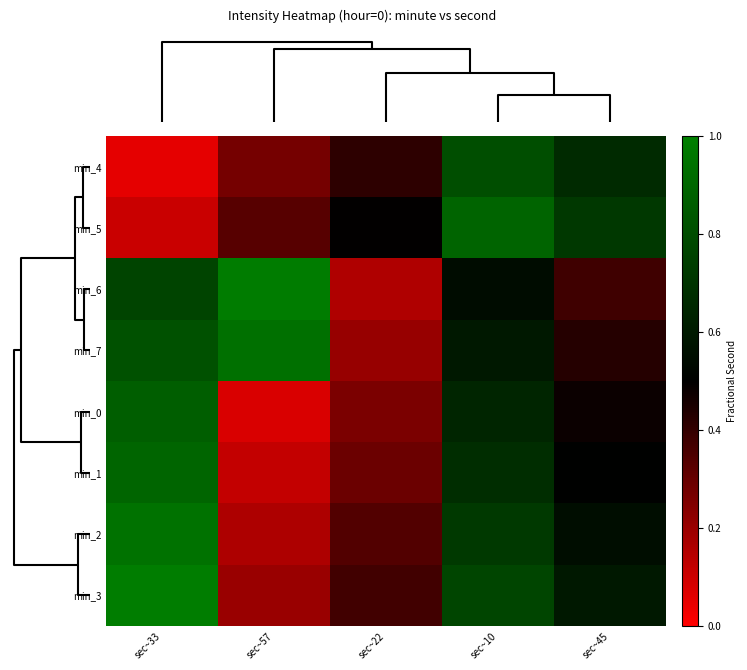

Which series has the largest total across all categories?

min_7